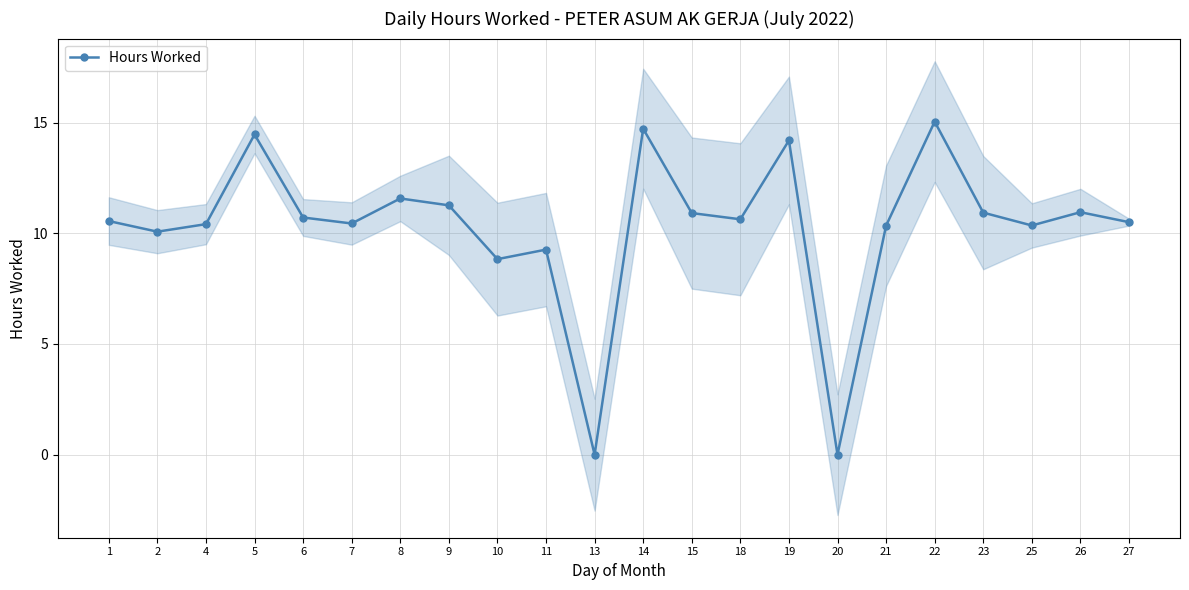

What is the difference between the values at 10 and 1?

1.7